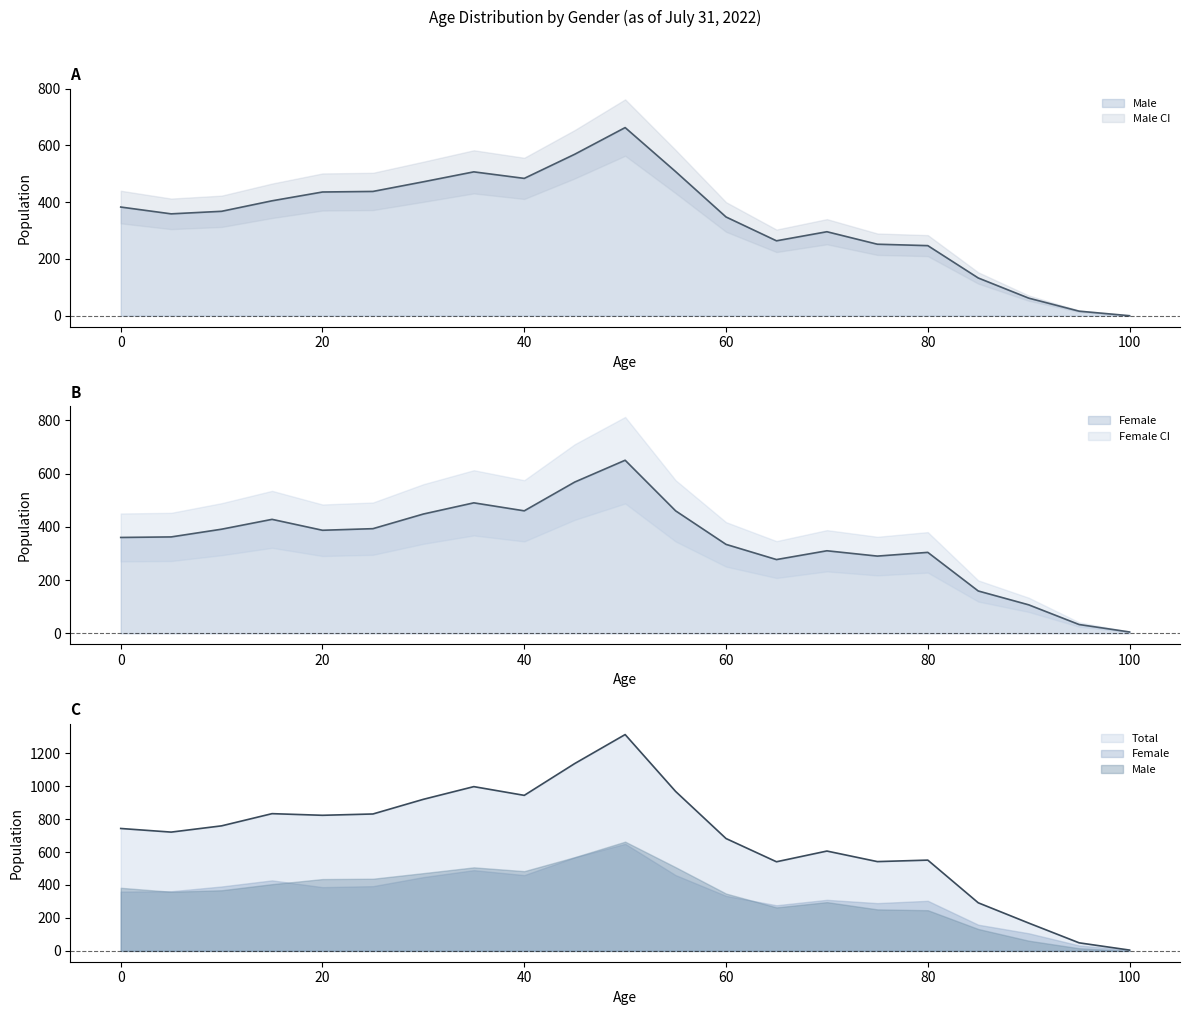

What is the difference between the Male (0-4) values at 35 and 30?

35